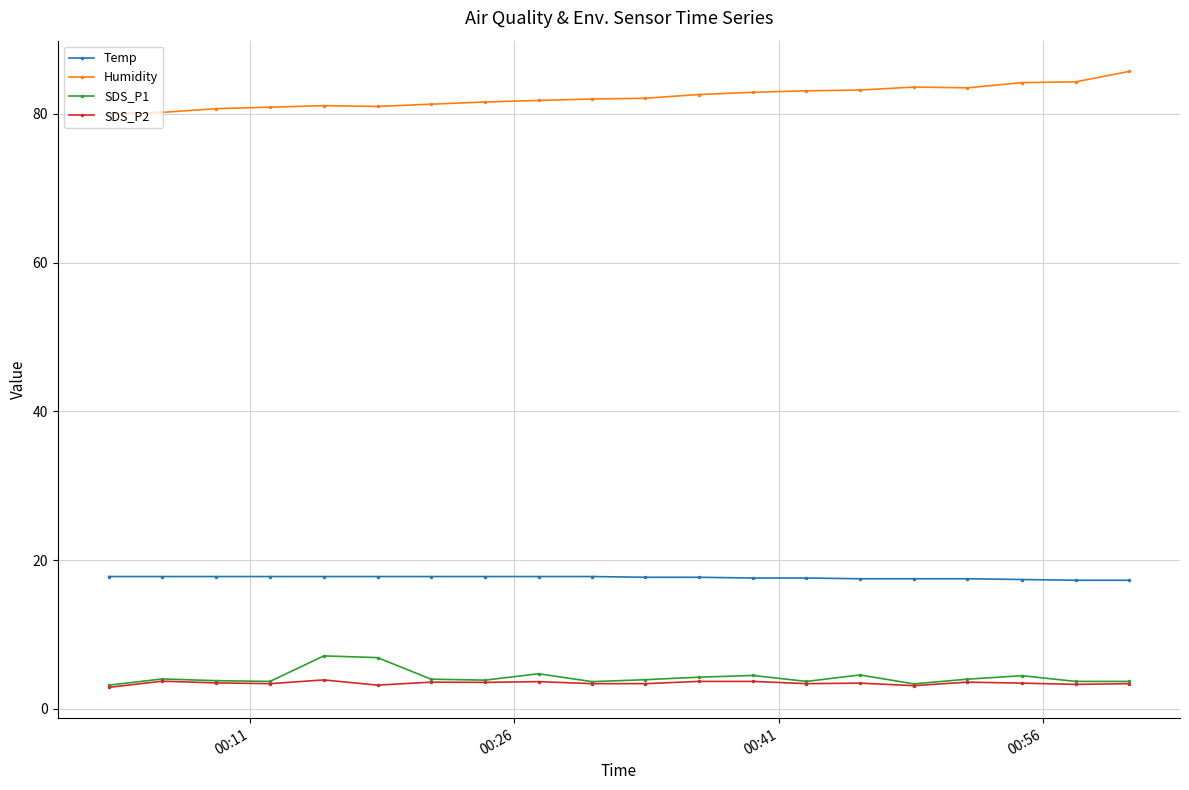

What is the value of the SDS_P1 point at the 8th from the left?

3.9